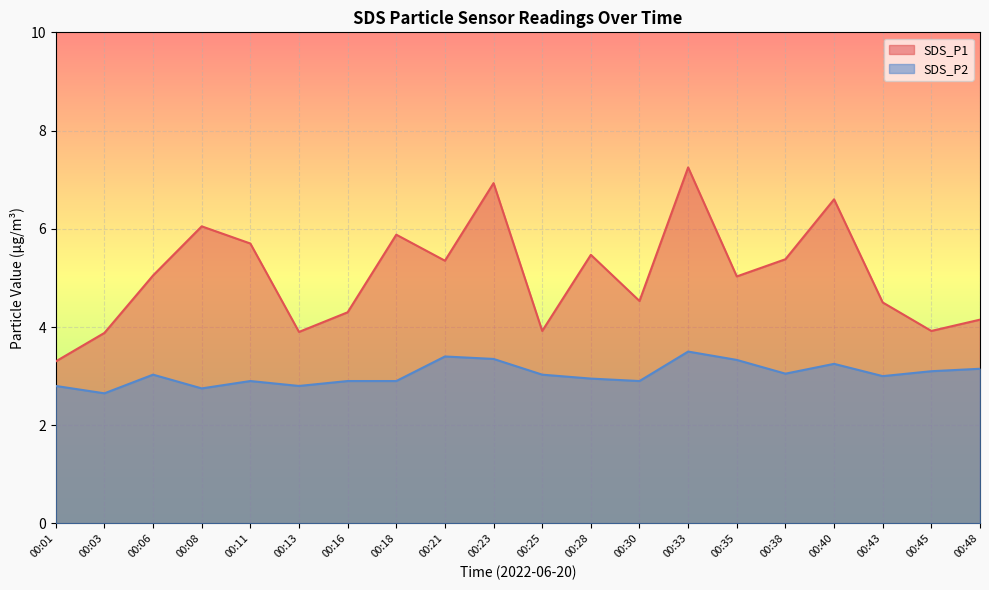

How many interior local valleys does the SDS_P1 series have?

6